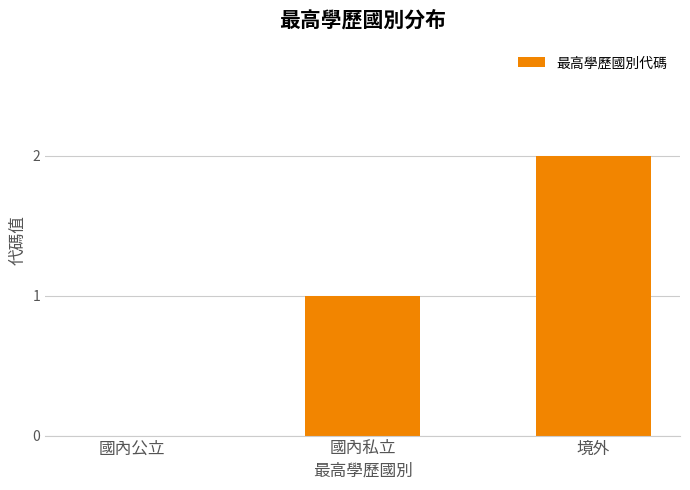

How many positive values are there?

2